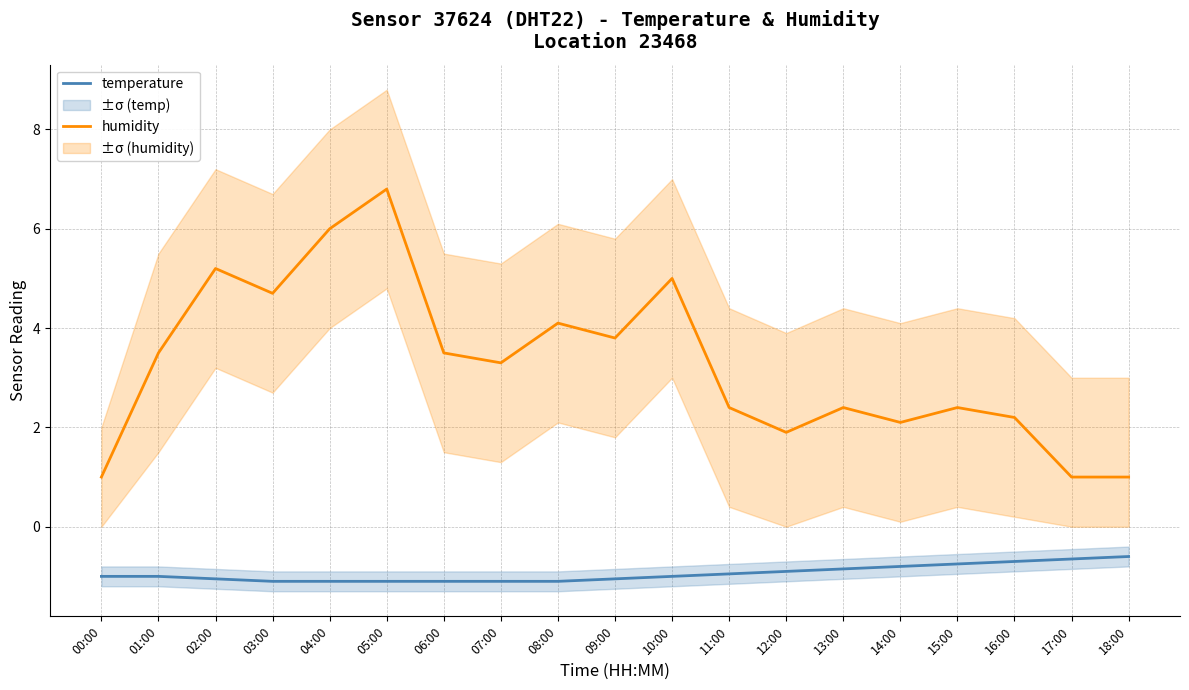

What value does the temperature series have at 01:00?

-1.0